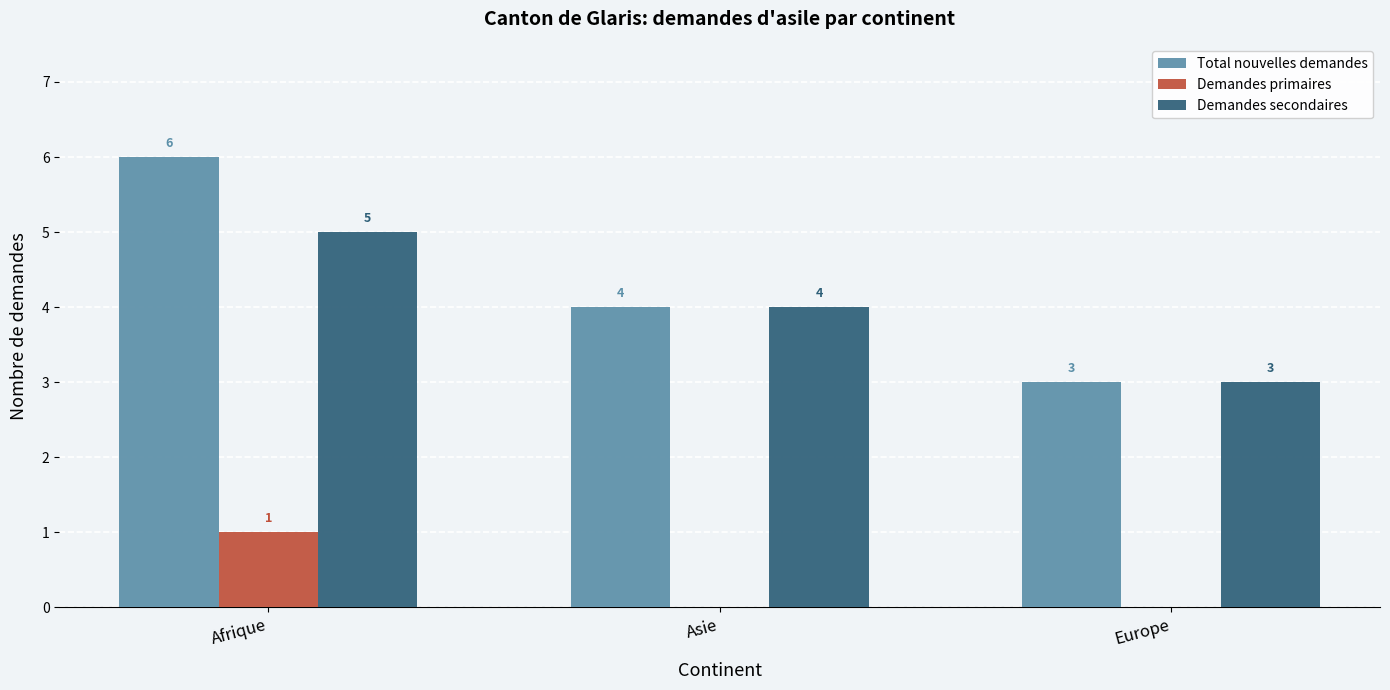

Where is Total nouvelles demandes nearest to the value 4?

Asie